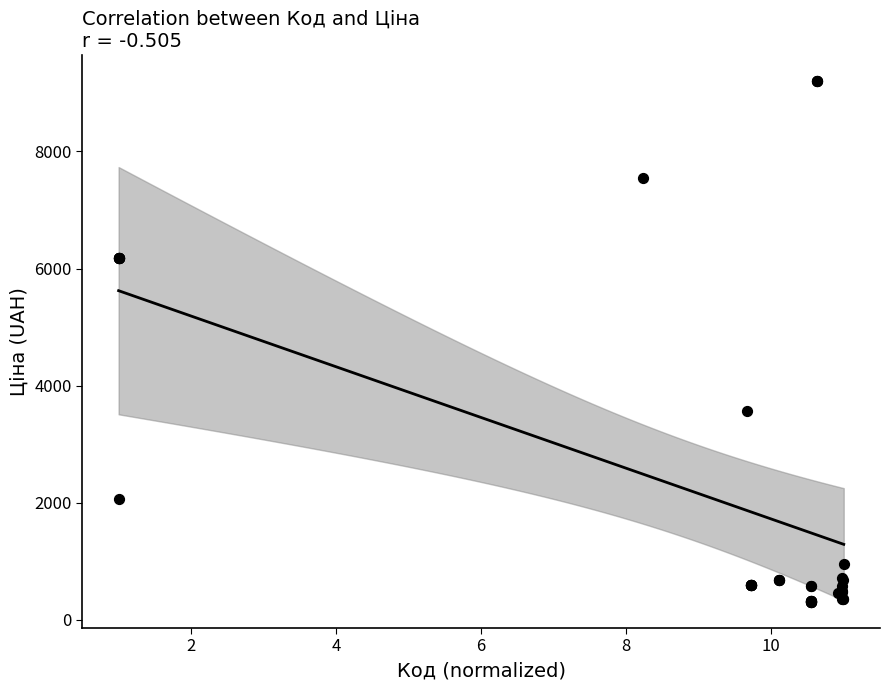

What Y value in the scatter plot is closest to 4750?

3573.6